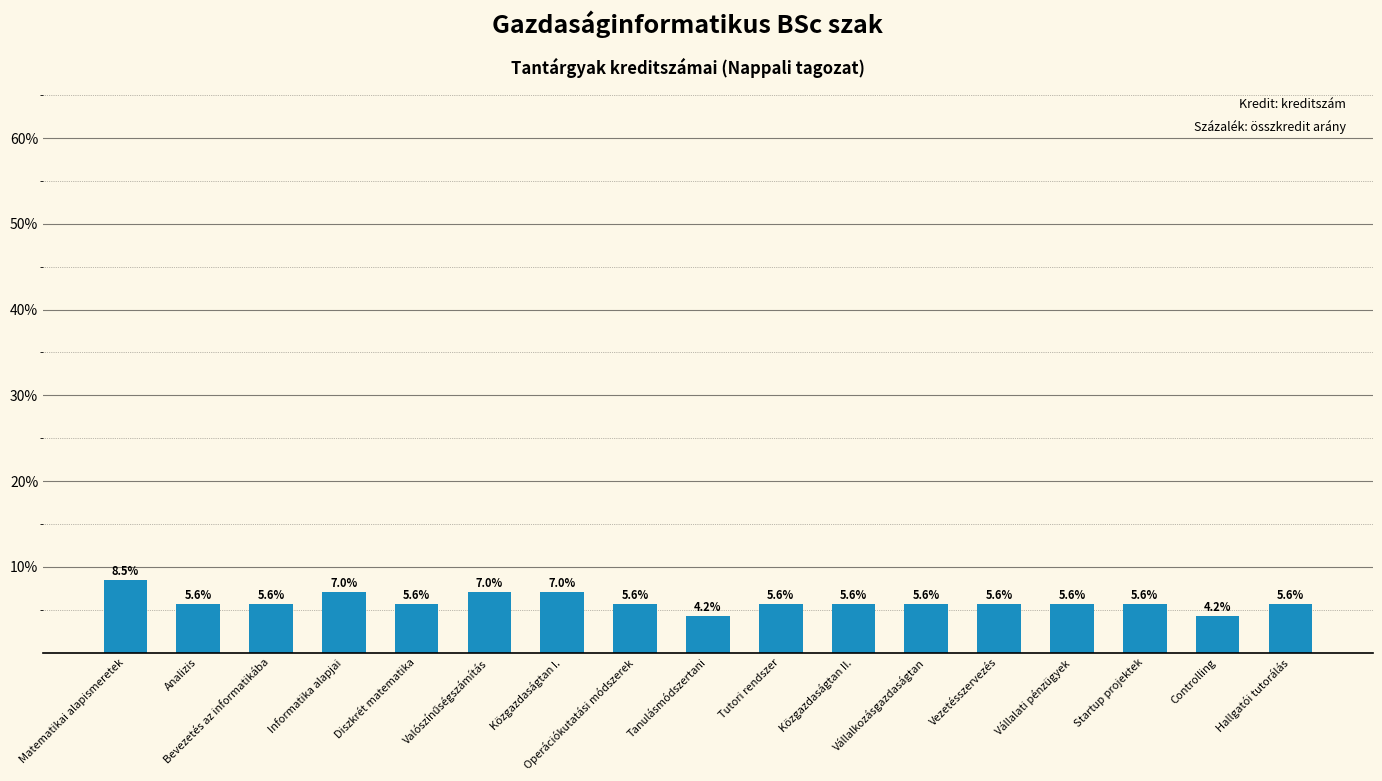

Approximately how many times larger is the value at Vállalati pénzügyek compared to Diszkrét matematika?

1.0